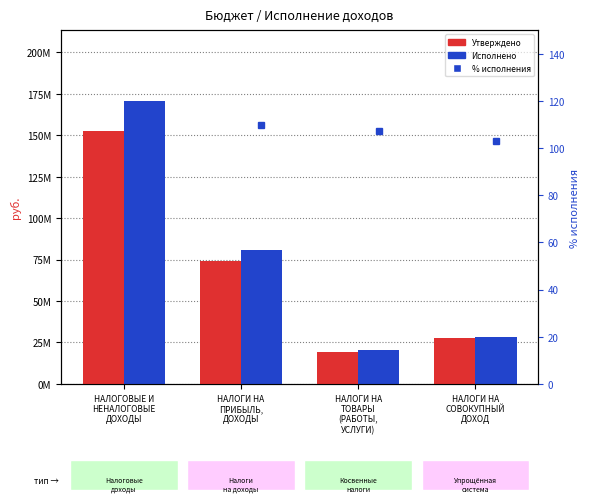

What is the sum of all Исполнено values?

300620600.0